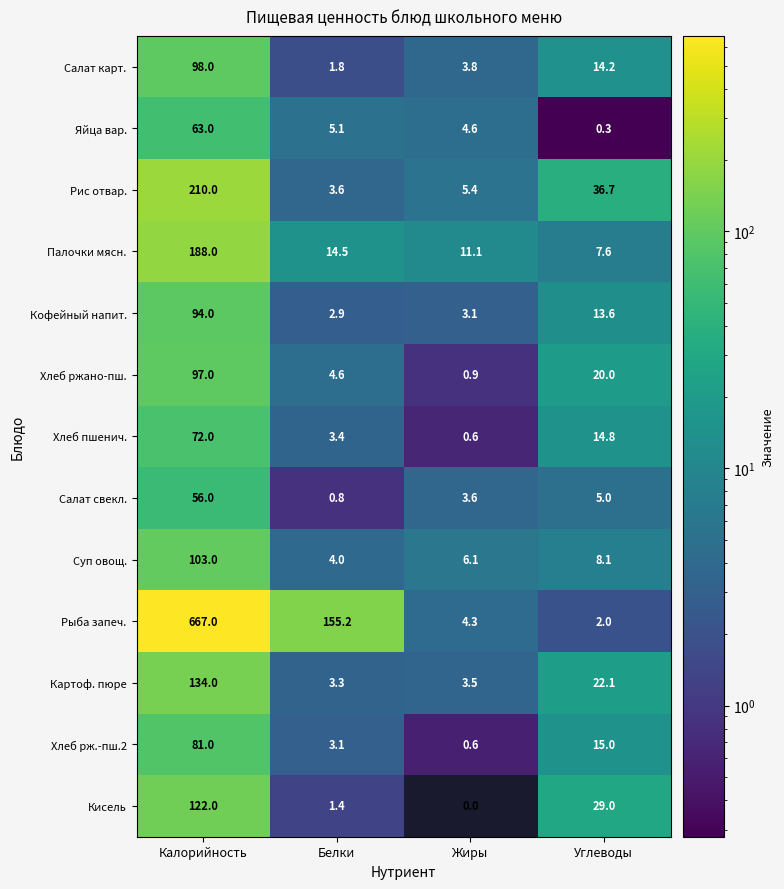

At which category is the sum across all series the highest?

Калорийность